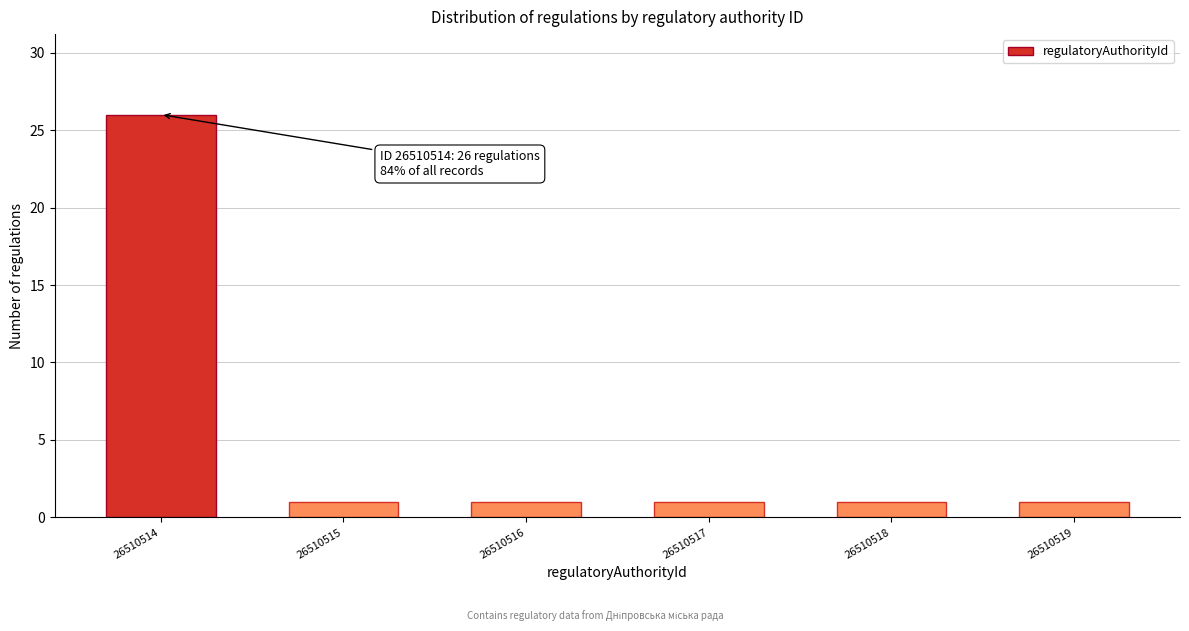

Reading right to left, extract all data points from this chart.

26510519=1	26510518=1	26510517=1	26510516=1	26510515=1	26510514=26